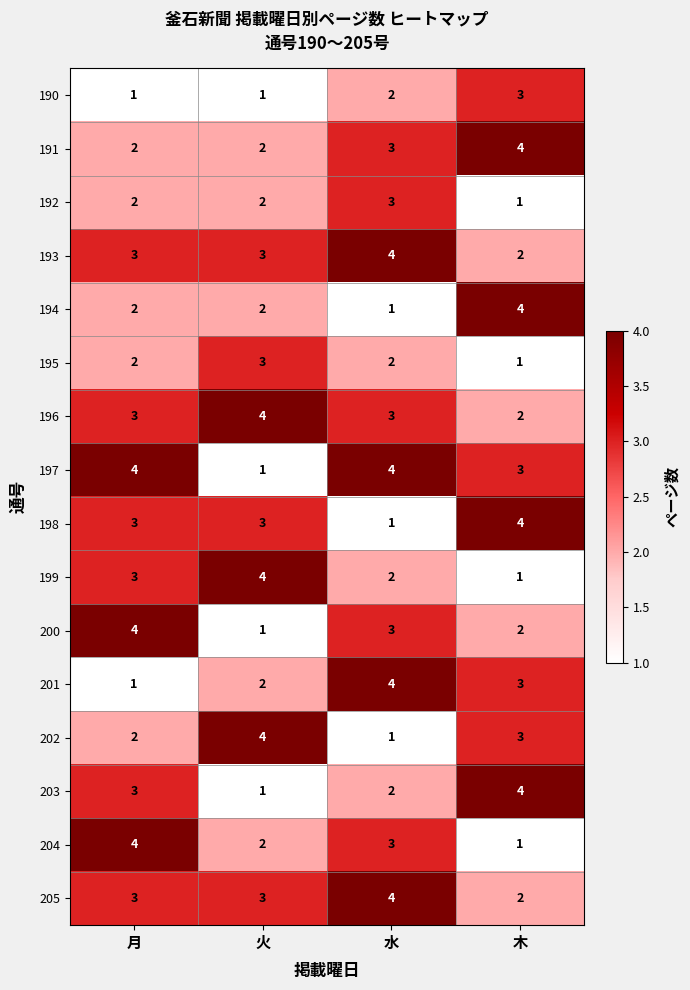

Count the number of categories in the chart.

4